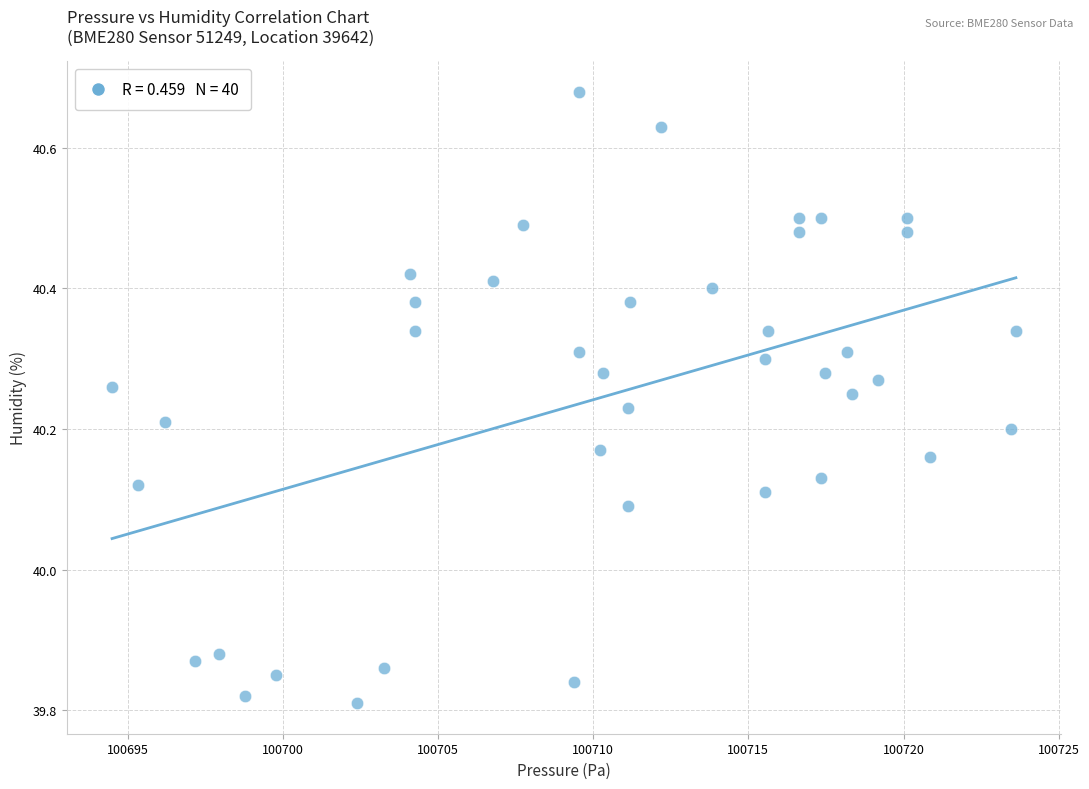

What is the range of X values (max minus min)?

29.1